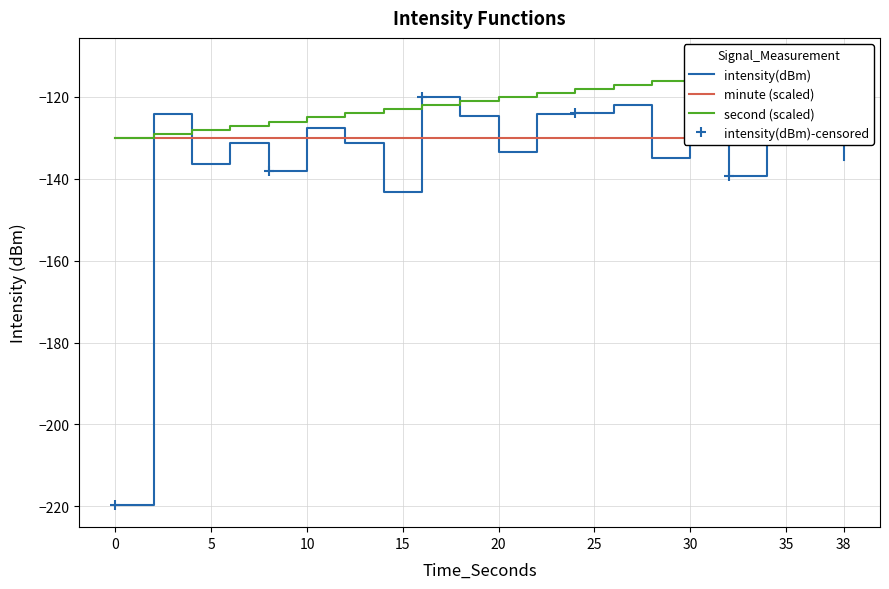

How many data points in intensity(dBm) are above -127?

9